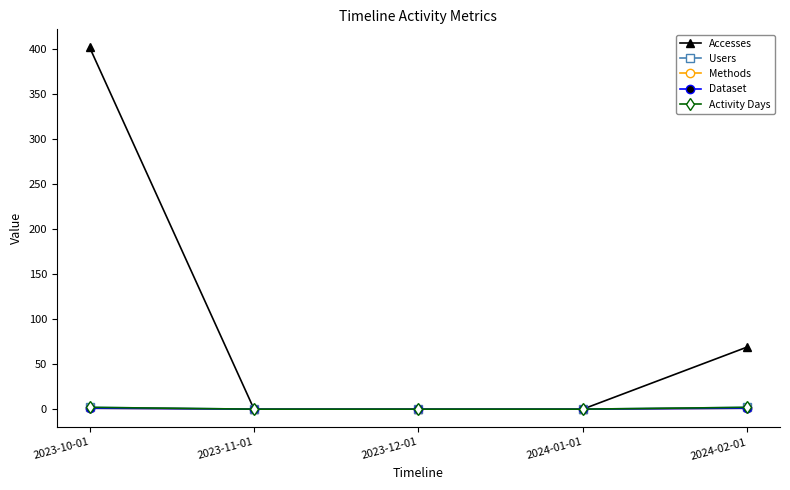

Is the value of Accesses at 2023-12-01 greater than the value of Activity Days at 2023-12-01?

No